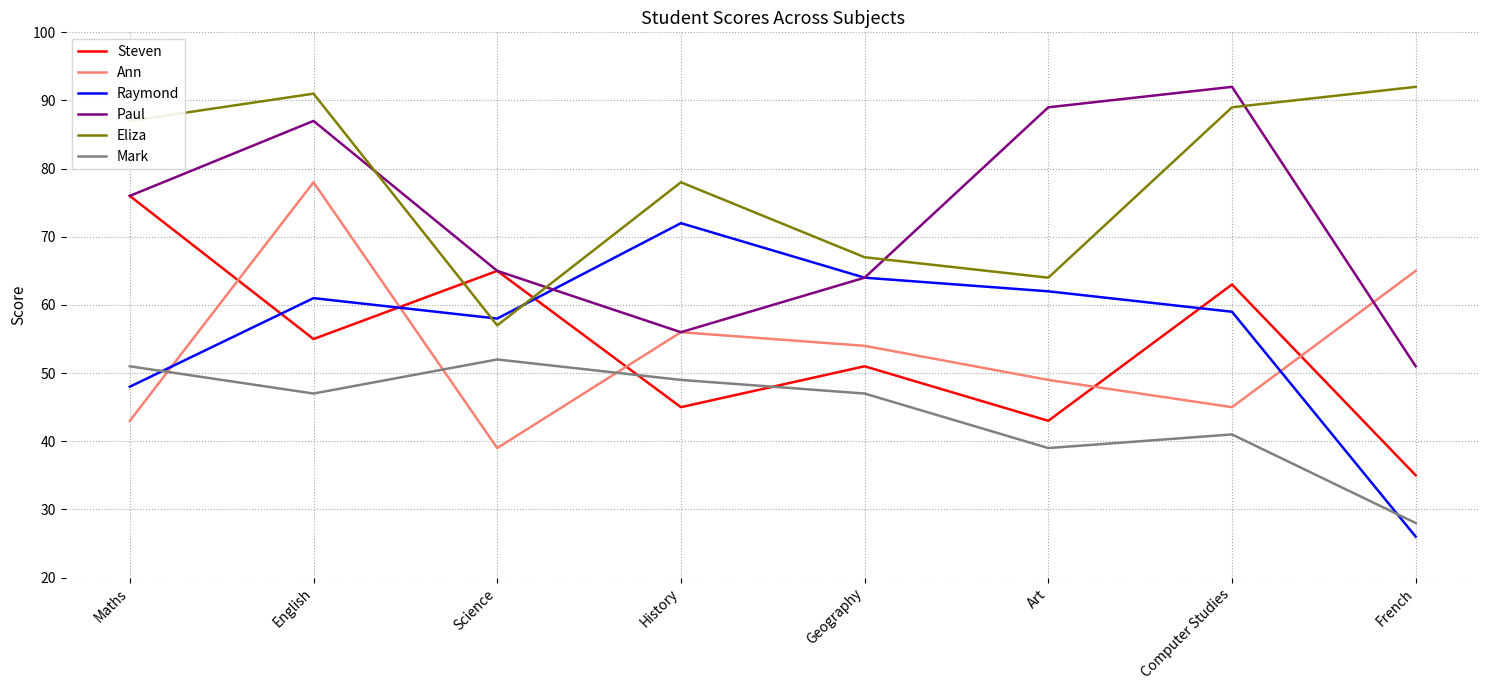

Where is Raymond nearest to the value 49?

Maths